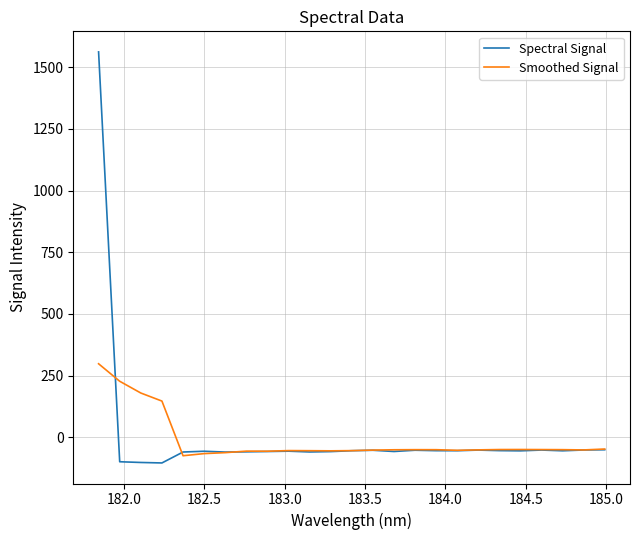

How many data points in Spectral Signal are above -54?

8